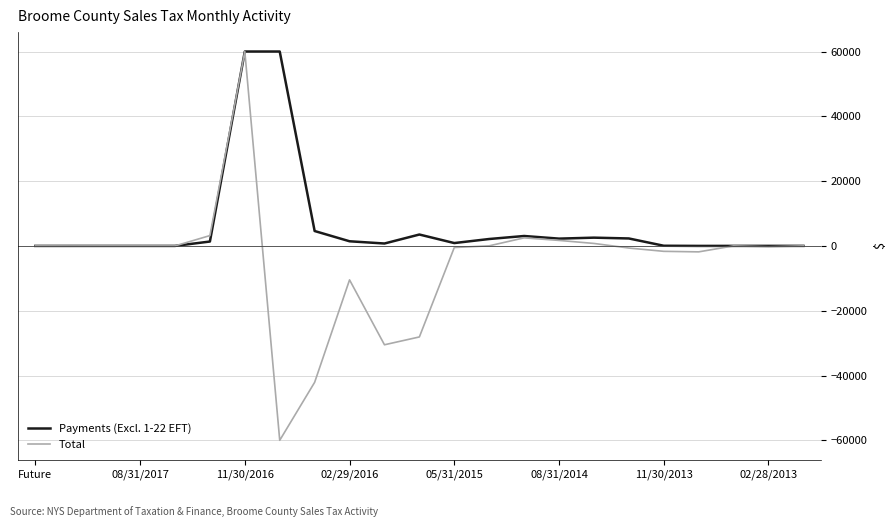

Which series has the widest spread of values?

Total